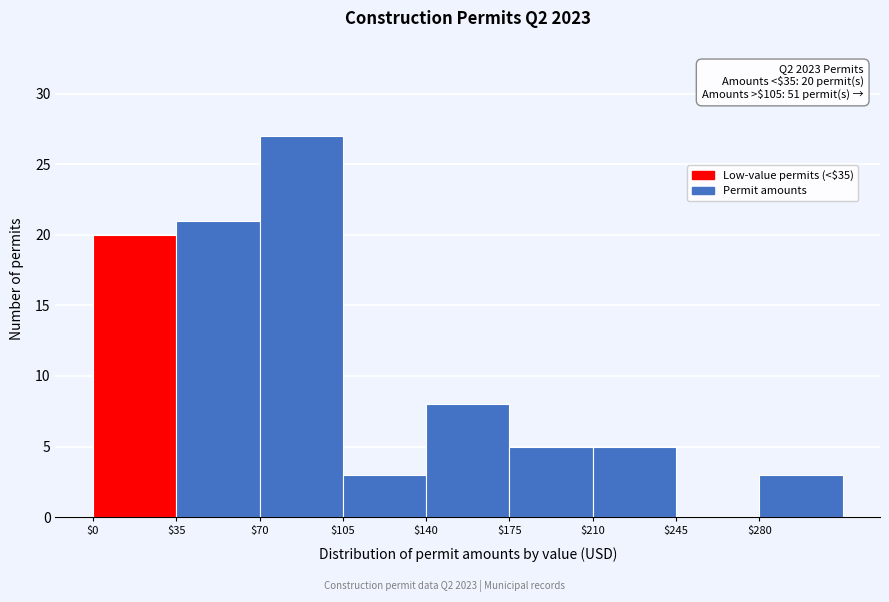

Which range on the x-axis has the tallest bar?

70 to 105